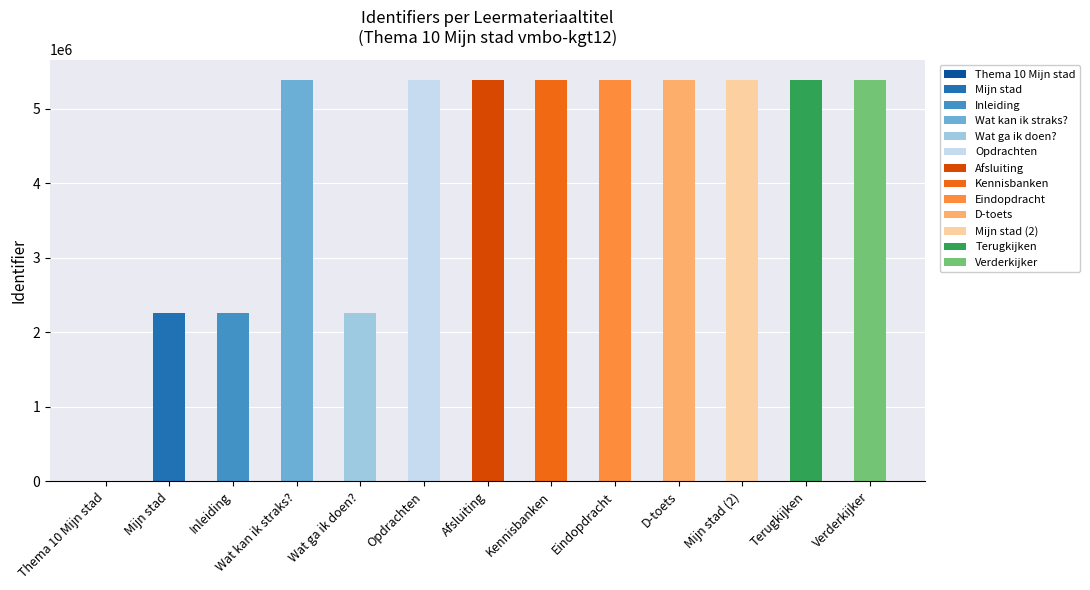

How many categories are shown in the chart?

13